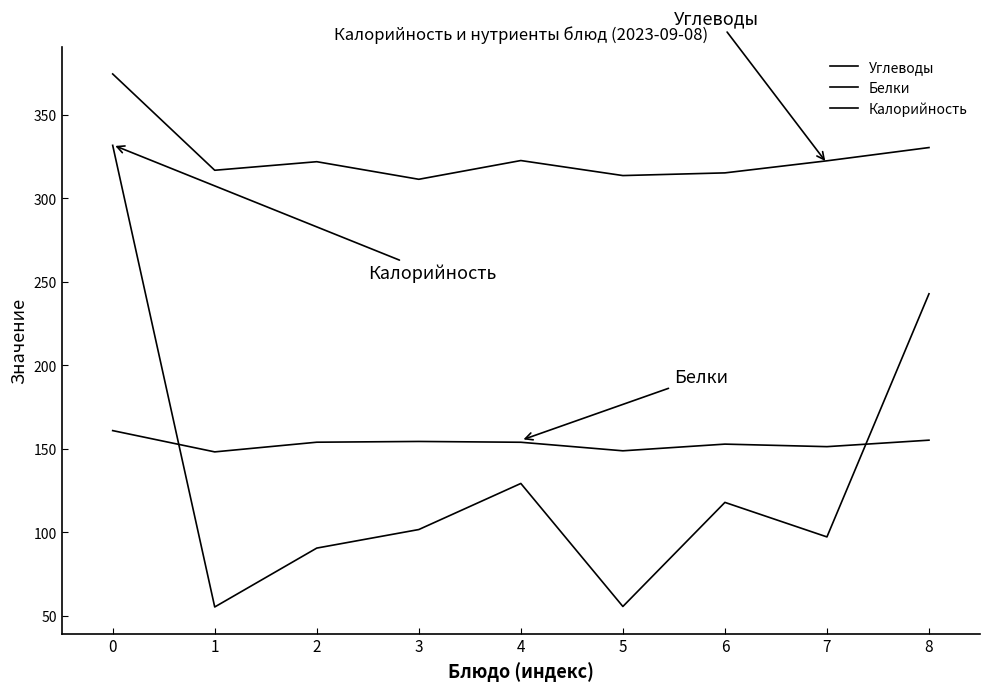

What is the average value of the Белки series?

153.2